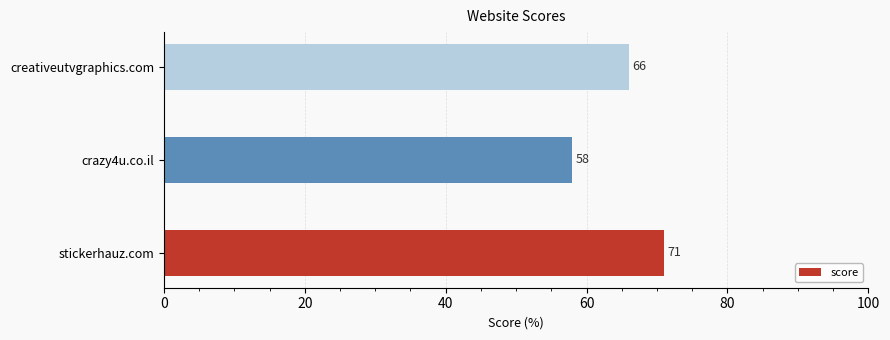

Where is the data nearest to the value 64?

creativeutvgraphics.com